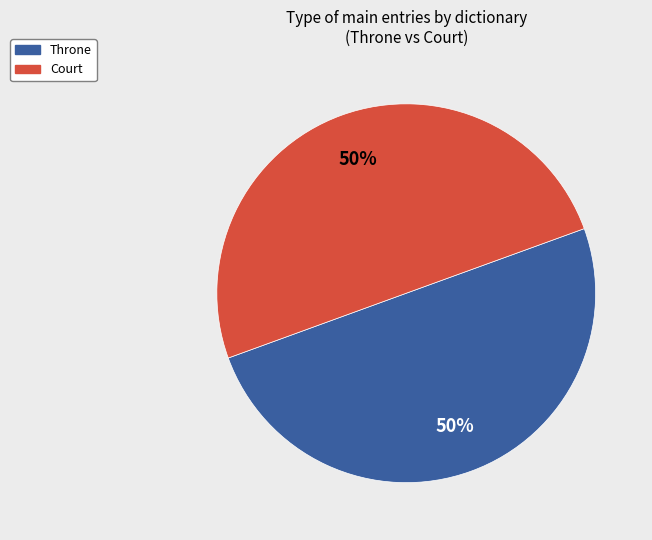

Is it true that Court is 60% of the pie?

False